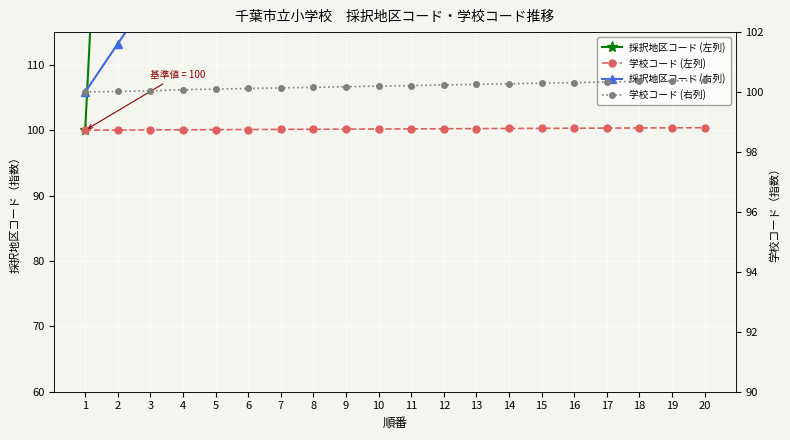

What is the highest value of the 学校コード (右列) series?

100.4